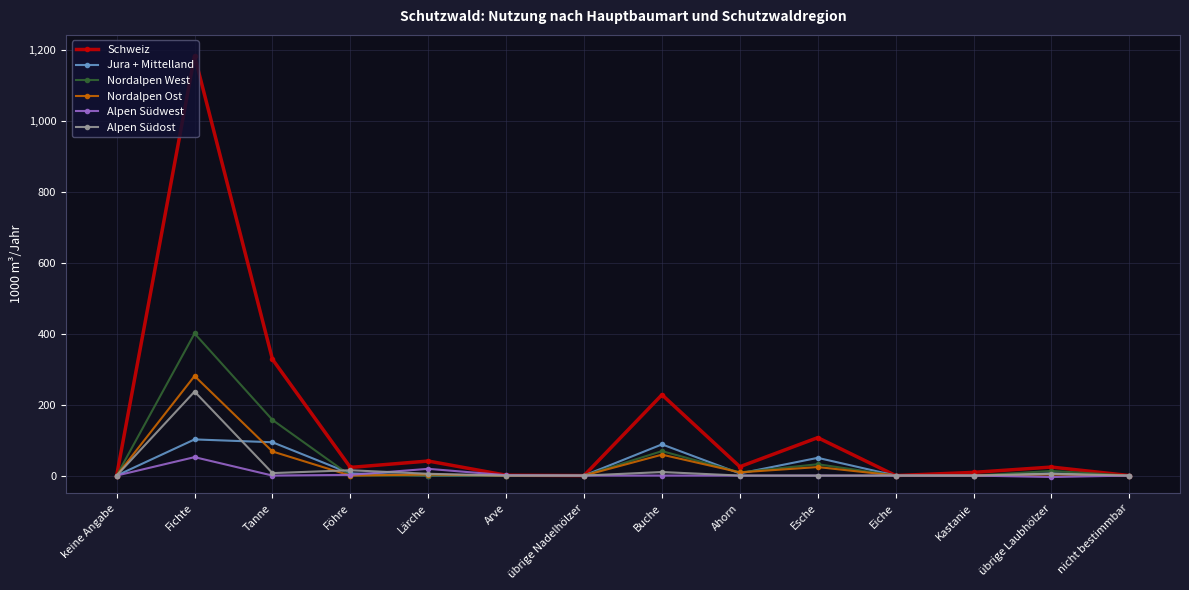

How many data points does each series have?

14